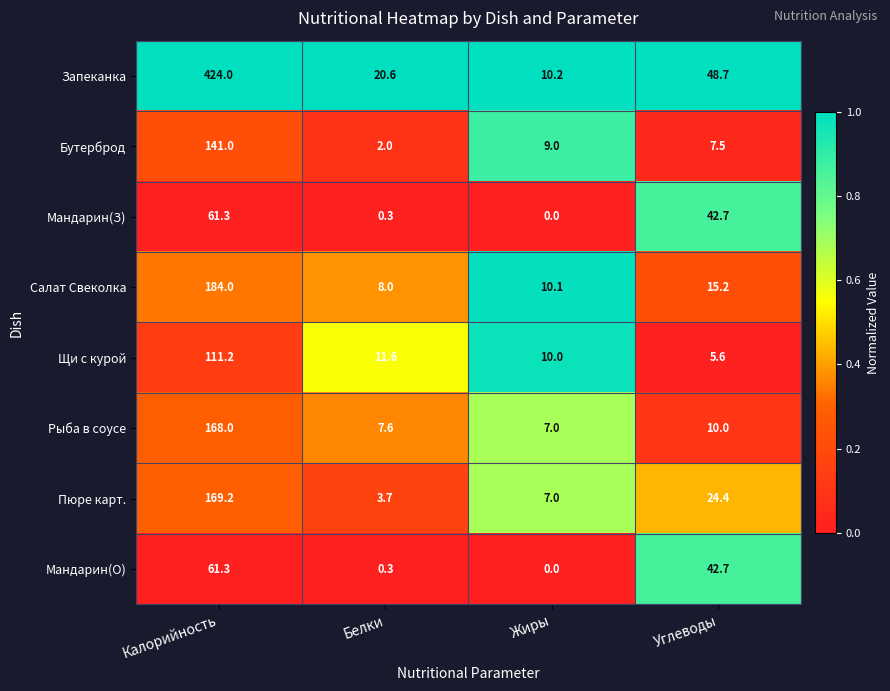

What is the approximate value of Мандарин(О) at Белки?

0.3